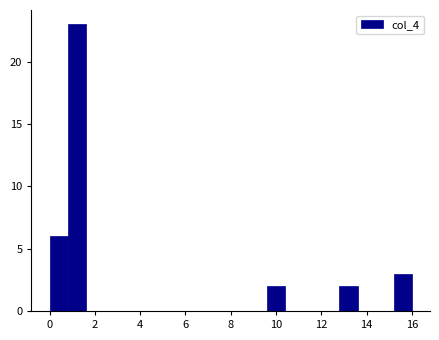

Reading left to right, list every bar in this chart as the range it spans on the x-axis followed by its height. The values are not printed on the chart, so give them approximately, as read against the axis.

0.0 to 0.8: 6
0.8 to 1.6: 23
1.6 to 2.4: 0
2.4 to 3.2: 0
3.2 to 4.0: 0
4.0 to 4.8: 0
4.8 to 5.6: 0
5.6 to 6.4: 0
6.4 to 7.2: 0
7.2 to 8.0: 0
8.0 to 8.8: 0
8.8 to 9.6: 0
9.6 to 10.4: 2
10.4 to 11.2: 0
11.2 to 12.0: 0
12.0 to 12.8: 0
12.8 to 13.6: 2
13.6 to 14.4: 0
14.4 to 15.2: 0
15.2 to 16.0: 3